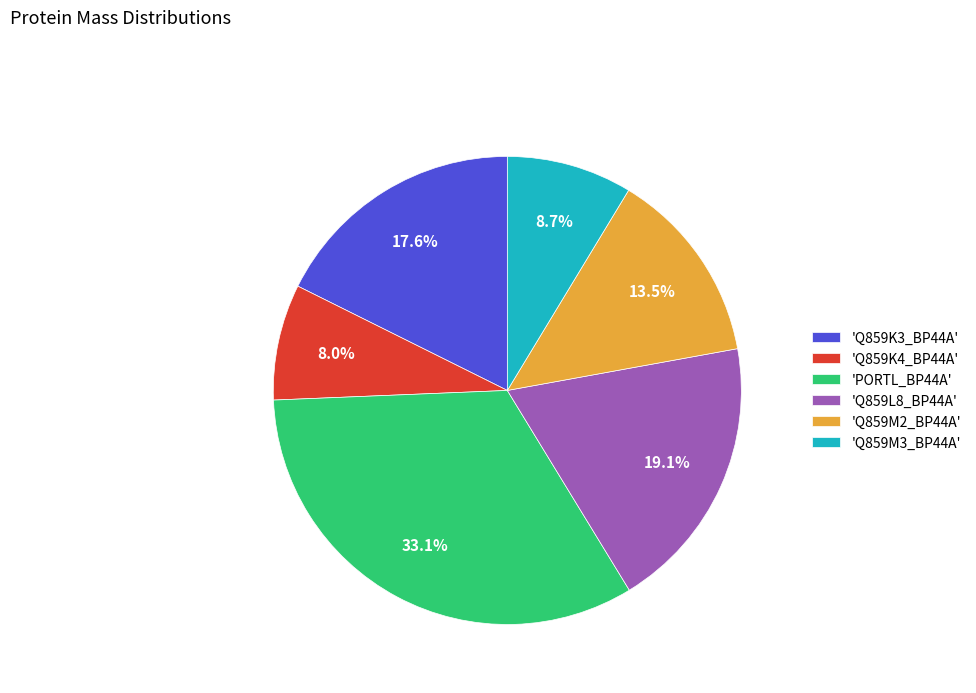

What portion of the pie excludes 'Q859M2_BP44A'?

86.5%